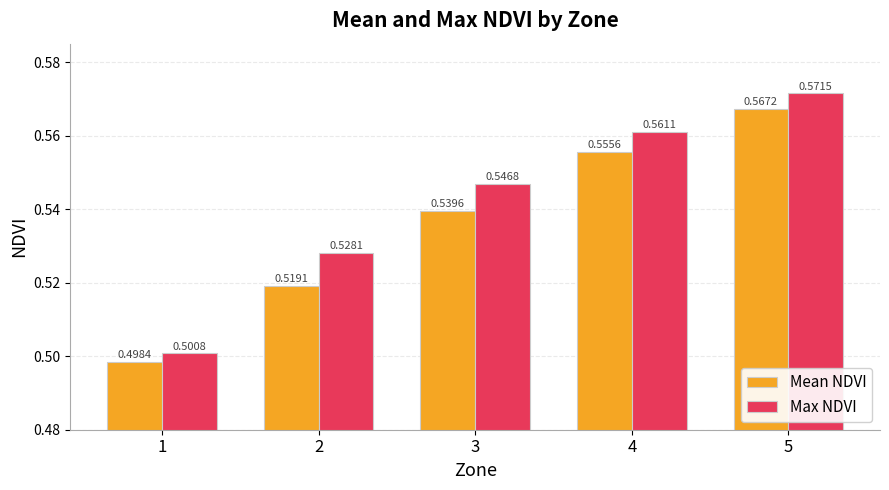

Between 3 and 4, which series saw the biggest shift?

Mean NDVI